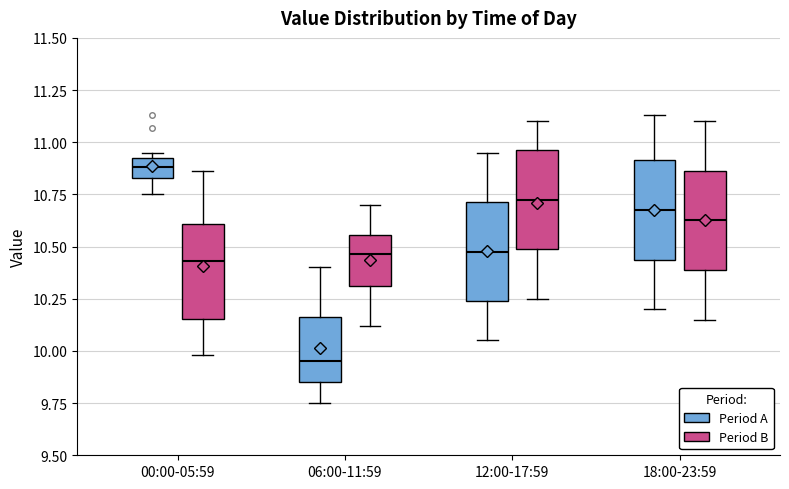

Which box has the highest median line?

00:00-05:59 (Period A)